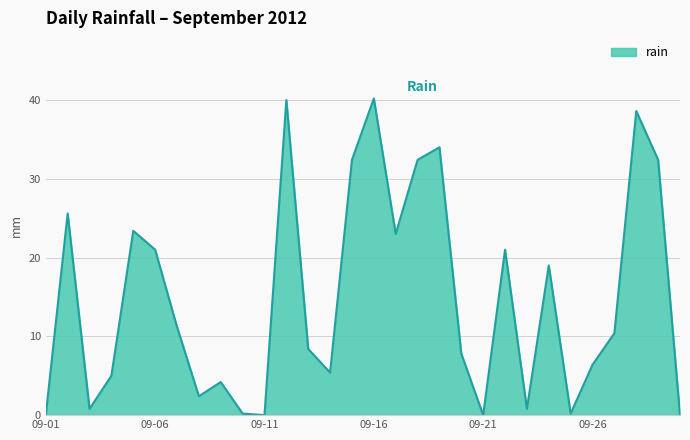

How many values are below 10?

15